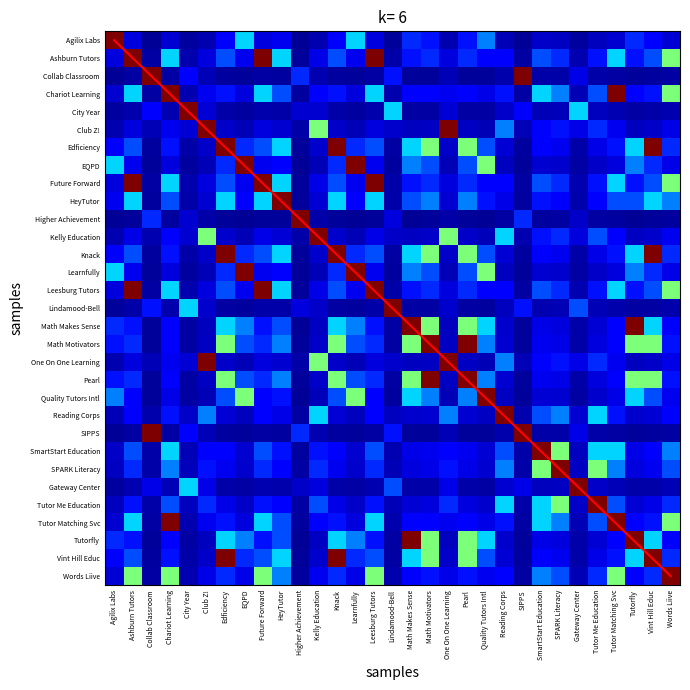

What is the smallest value displayed?

1975